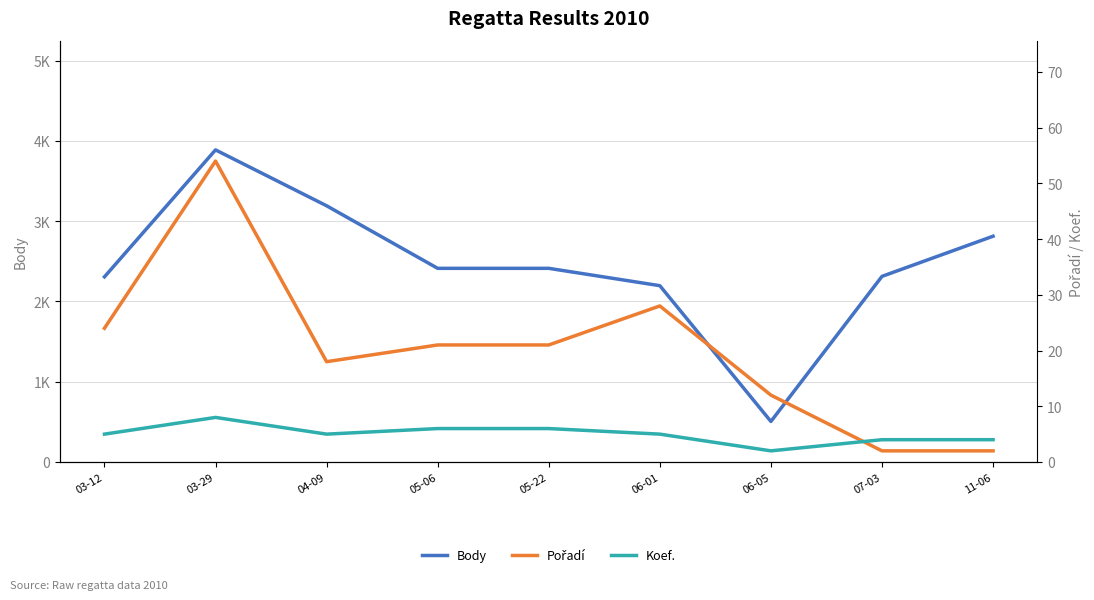

What is the label of the 9th point from the left?

11-06